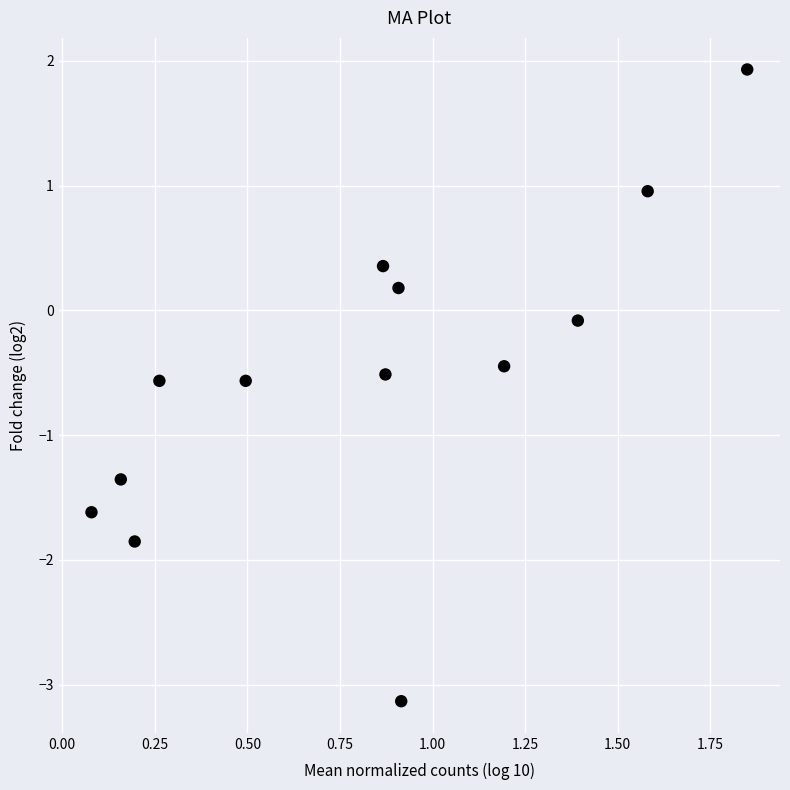

What is the range of X values (max minus min)?

1.8